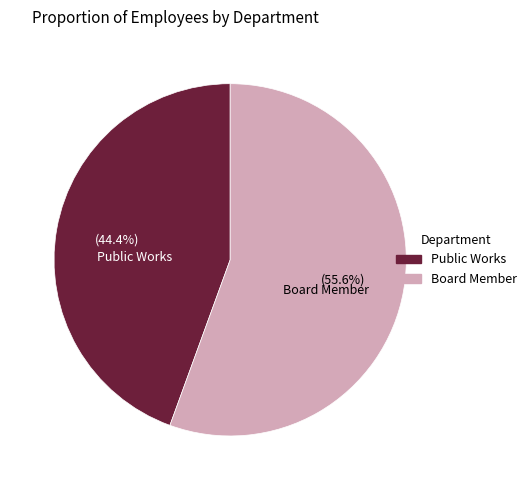

Is the sum of Public Works and Board Member greater than half?

Yes